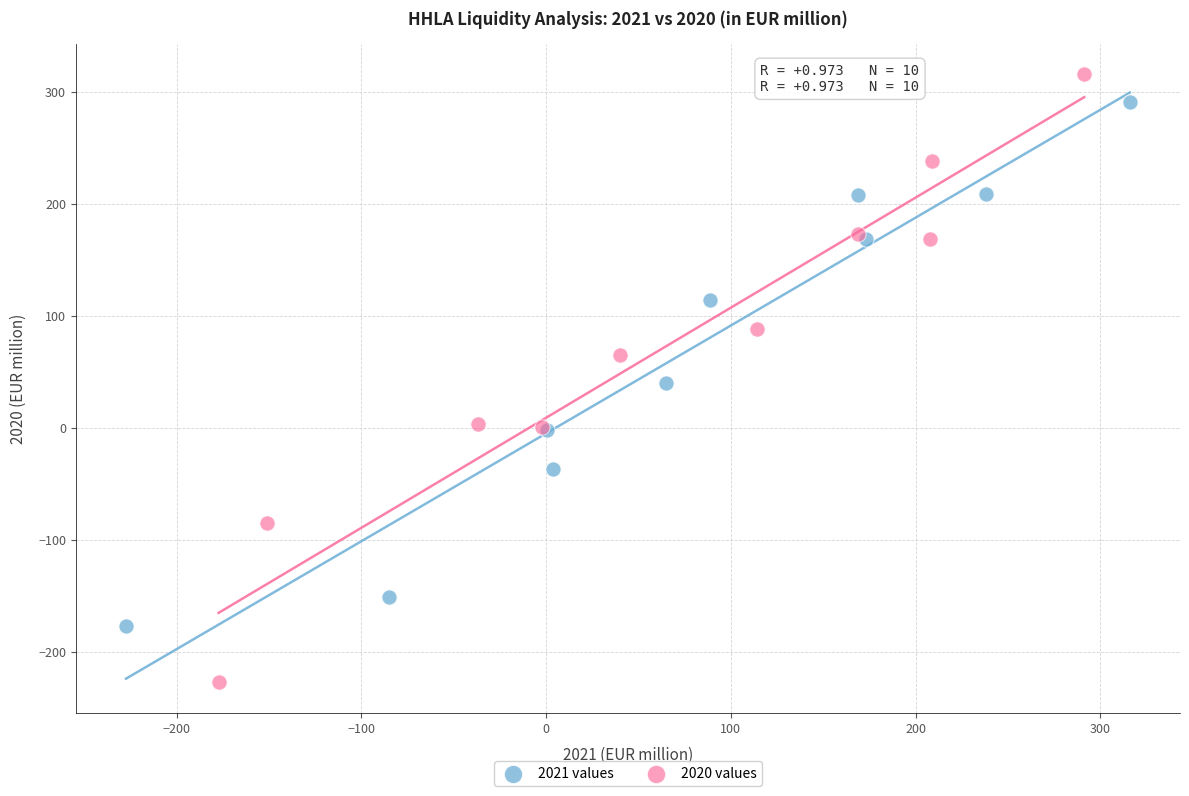

Which series has the widest spread of Y values?

2020 values